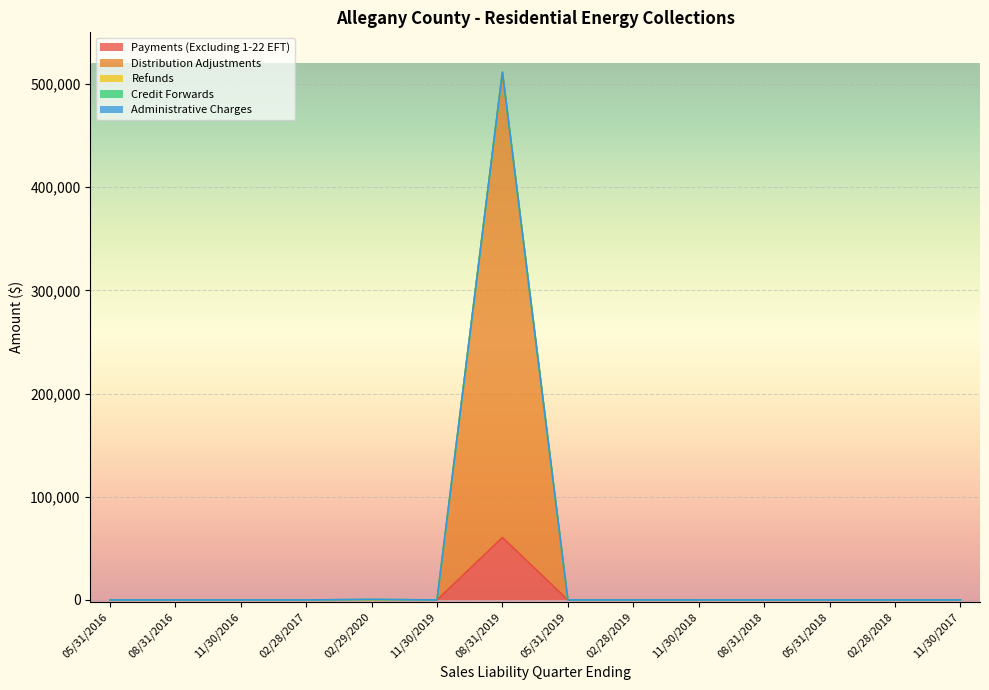

Is it true that Administrative Charges equals -0.4 at 02/29/2020?

False